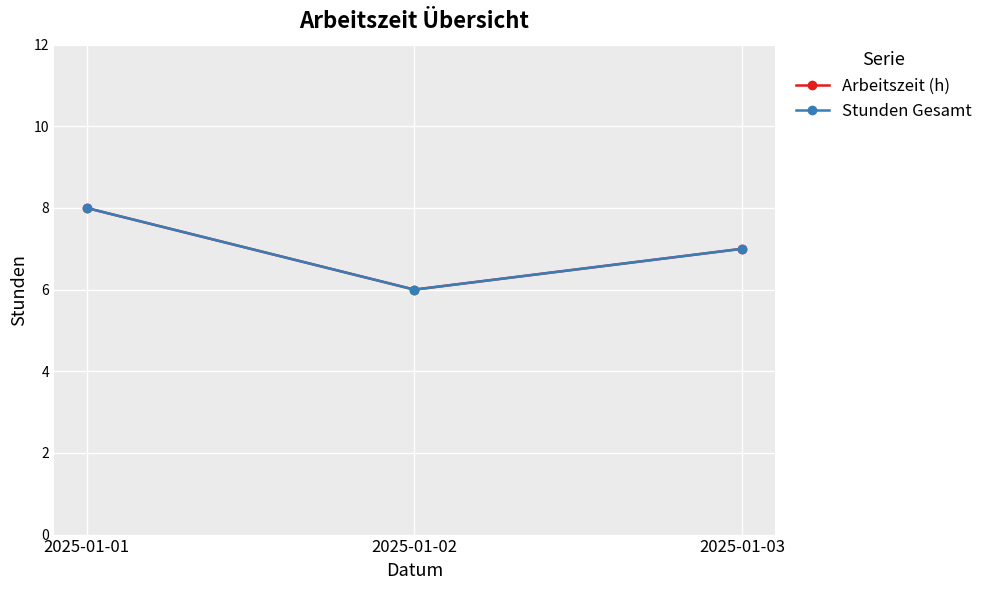

True or false: Arbeitszeit (h) has a value of 12 at 2025-01-03.

False